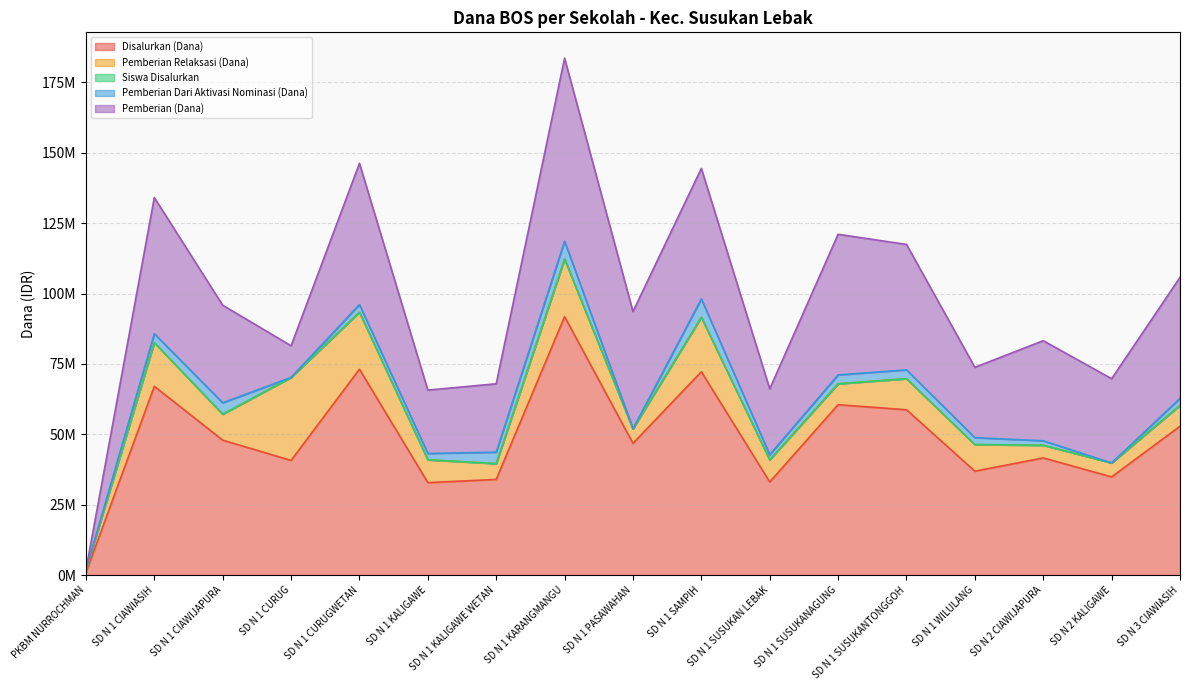

What is the difference between the highest and lowest values at SD N 1 CIAWIJAPURA?

47924882